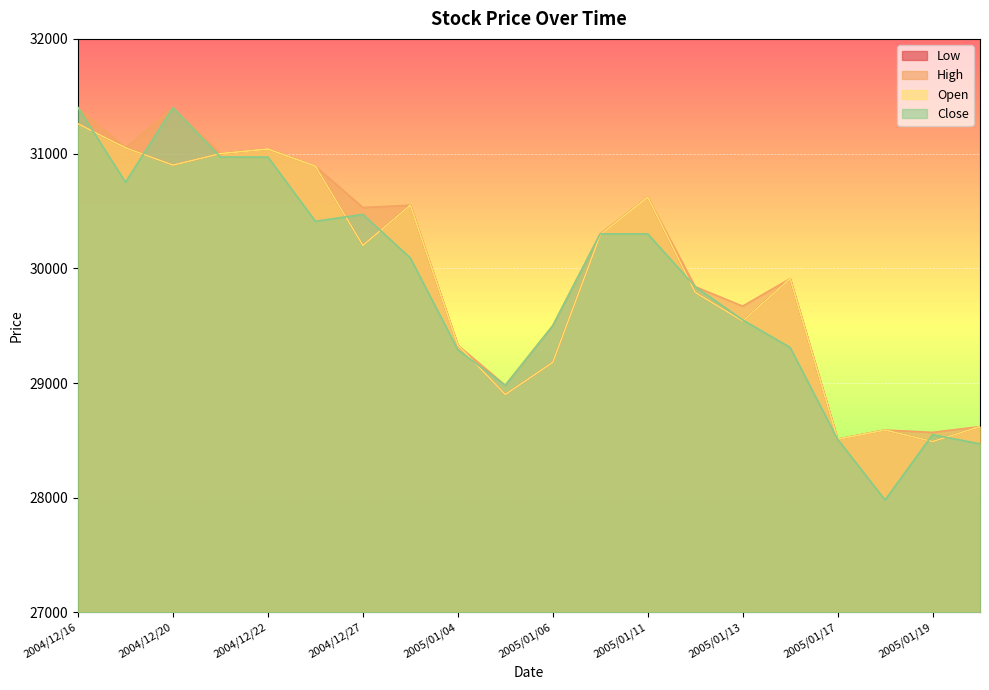

At which label does Low first exceed 30200?

2004/12/16